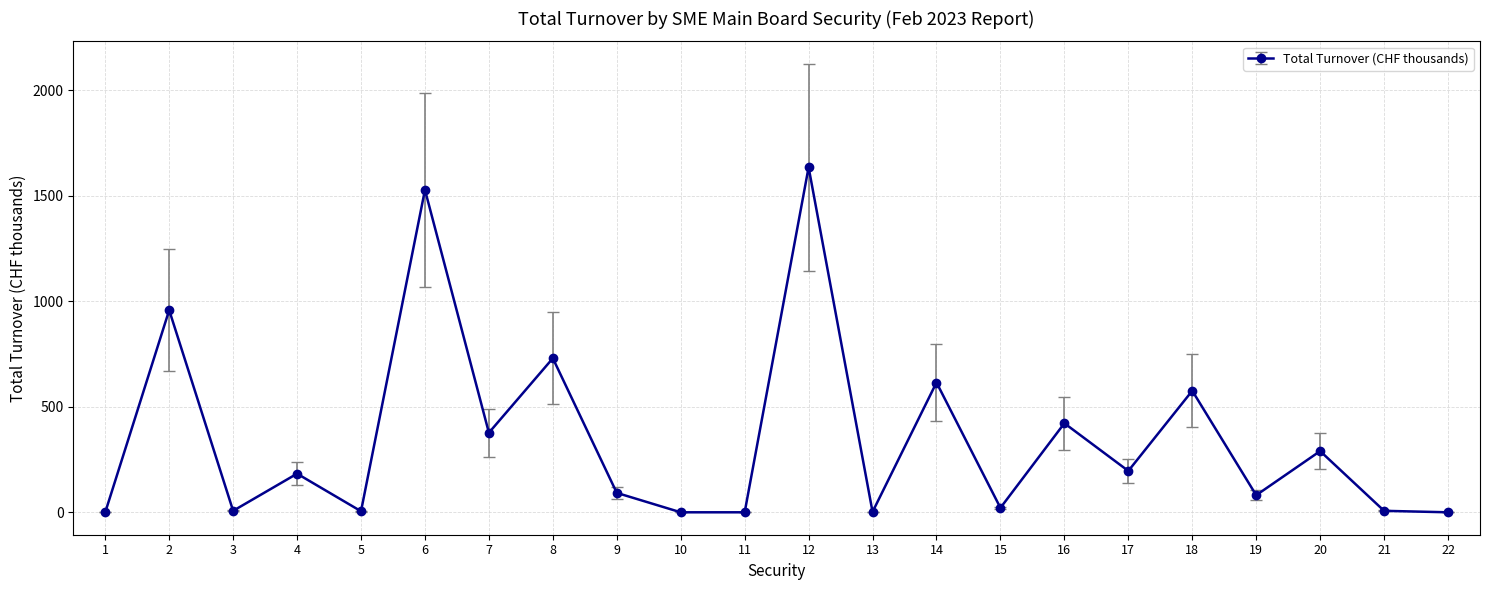

What is the change in value from 17 to 19?

-115